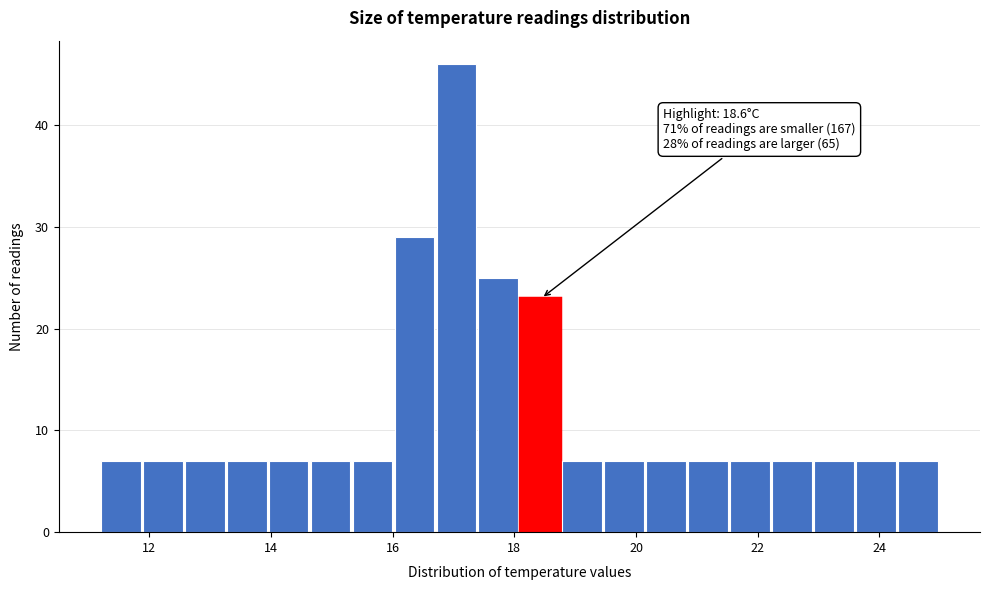

Around what value on the x-axis is the tallest bar? Give the approximate position of its centre, as read against the axis.

17.0